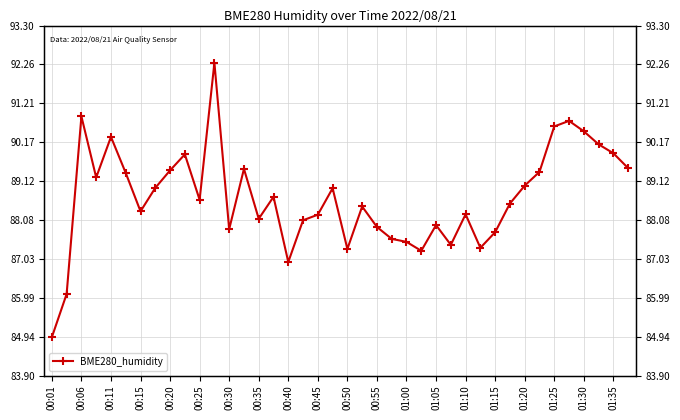

How many points are higher than both their immediate neighbors (excluding endpoints)?

11